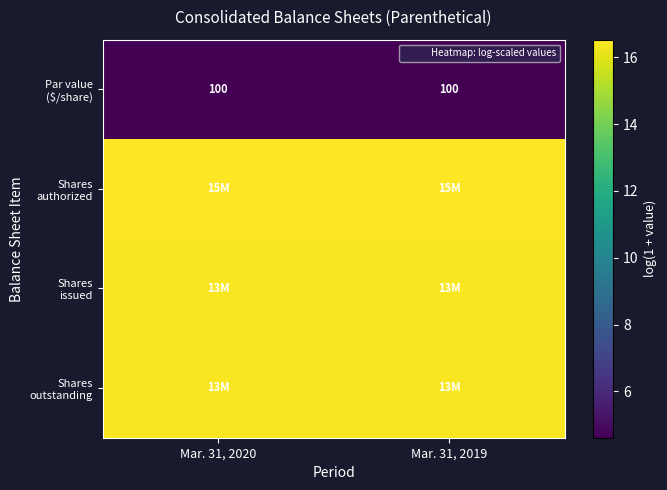

At which label is Par value ($/share) closest to 4?

Mar. 31, 2020